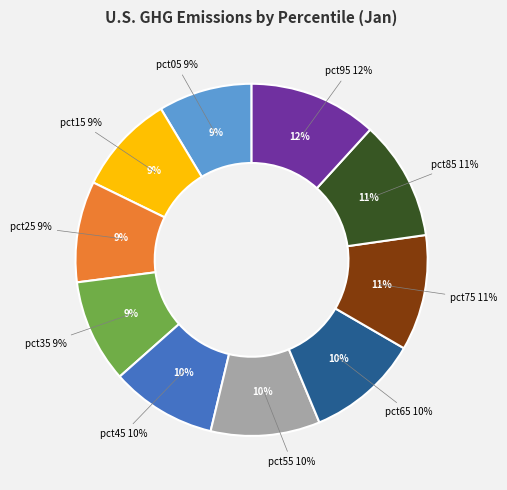

What percentage is NOT represented by pct55?

90.0%